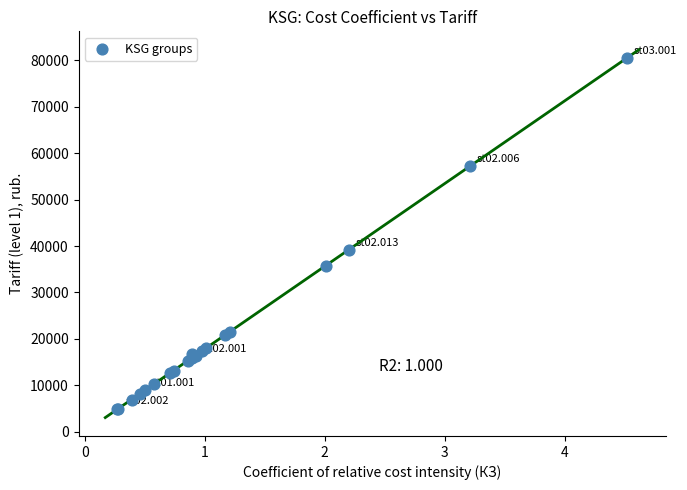

What Y value in the scatter plot is closest to 42643?

39171.9